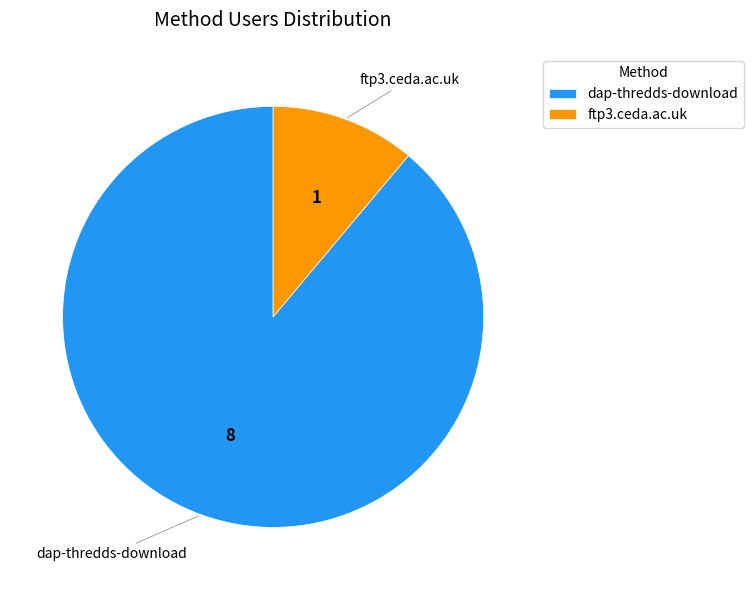

Is it true that ftp3.ceda.ac.uk is 1% of the pie?

False